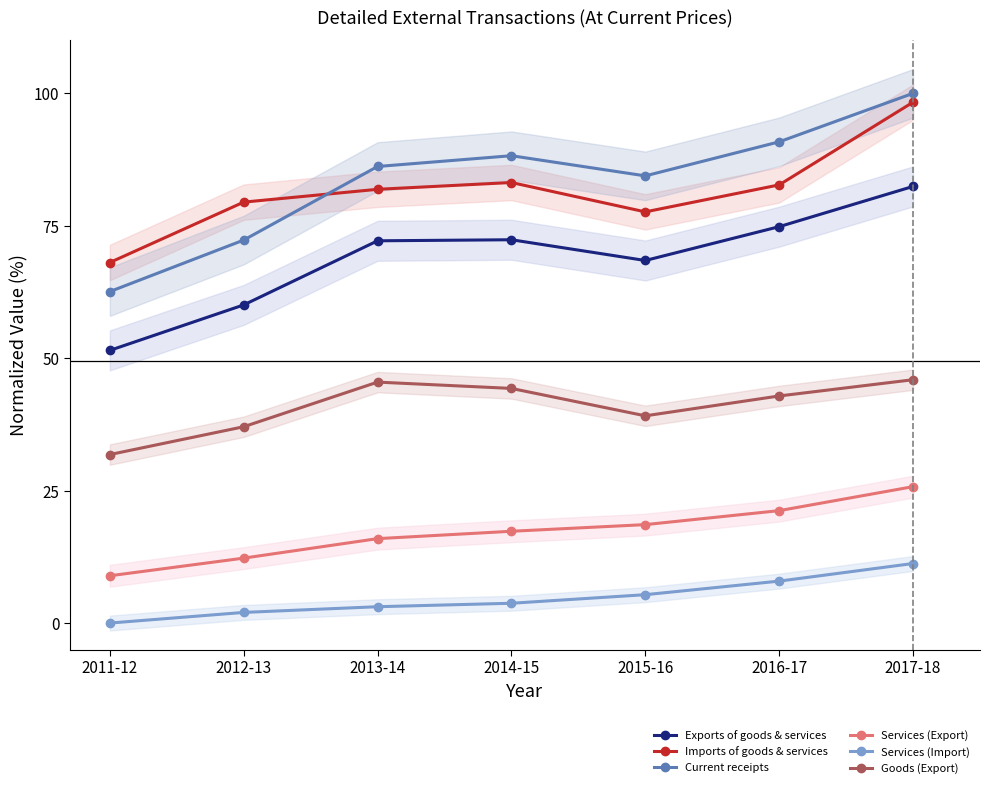

What is the minimum value for Imports of goods & services?

68.1